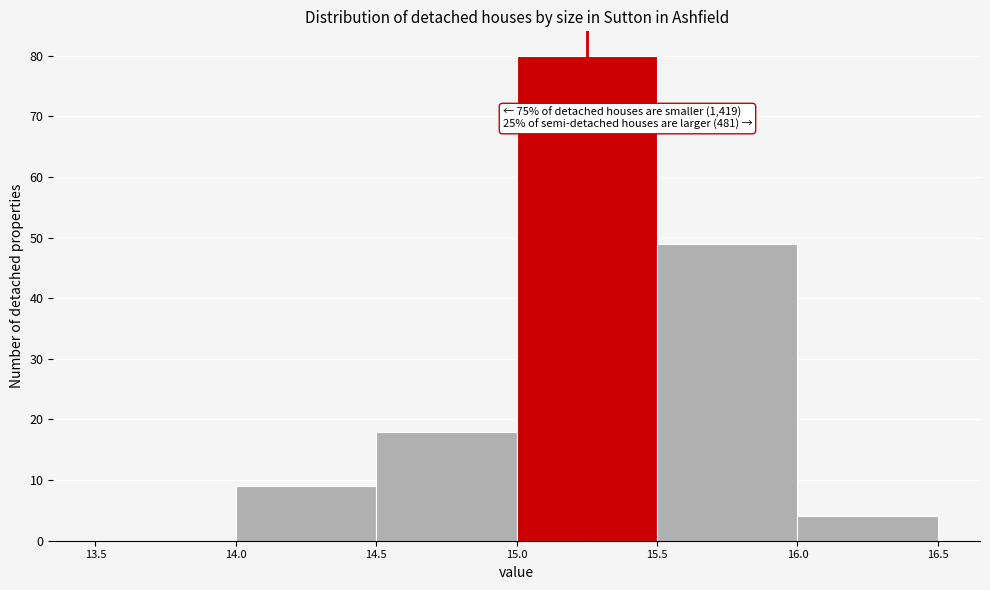

Which range on the x-axis has the tallest bar?

15.0 to 15.5